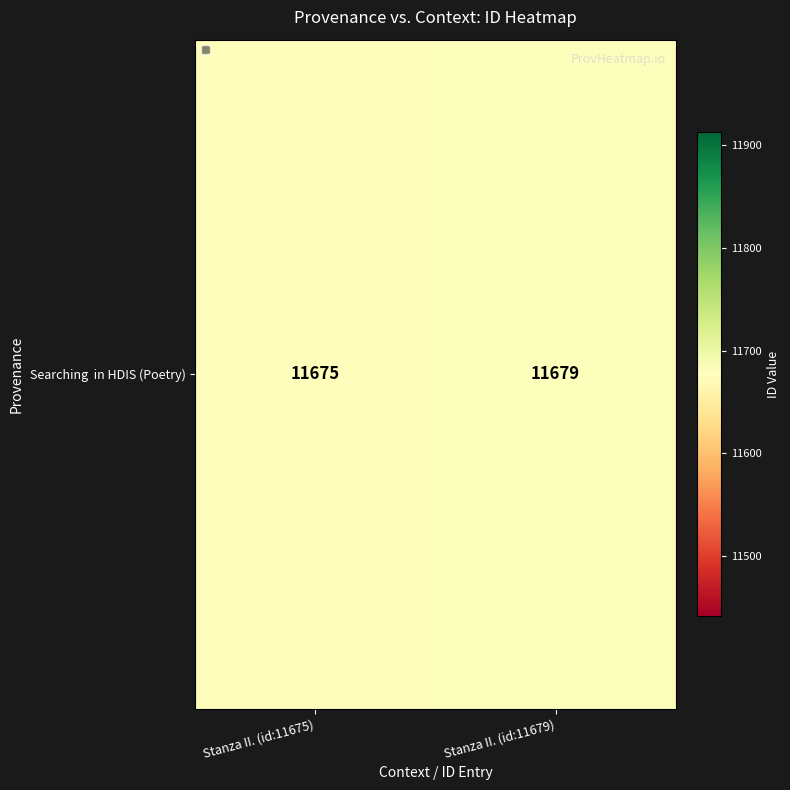

Reading left to right, what are all the values shown in this chart?

11675	11679